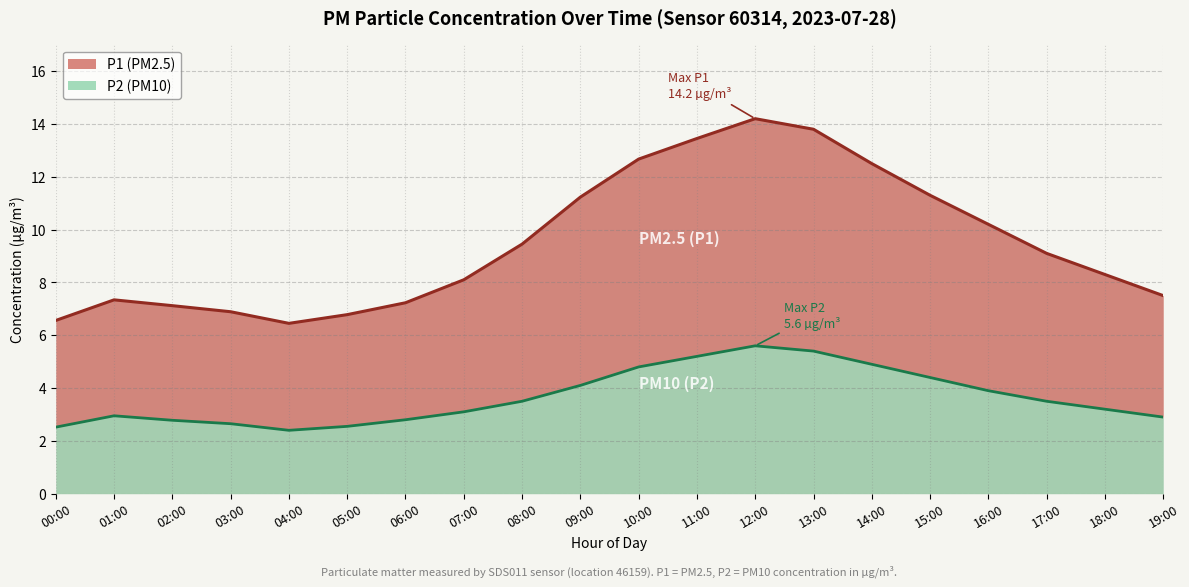

At which label does P1 reach its minimum?

04:00